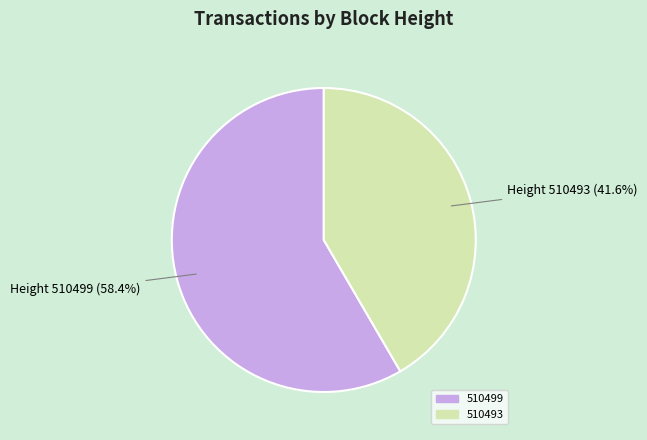

To the nearest percent, what is the combined percentage of 510499 and 510493?

100%